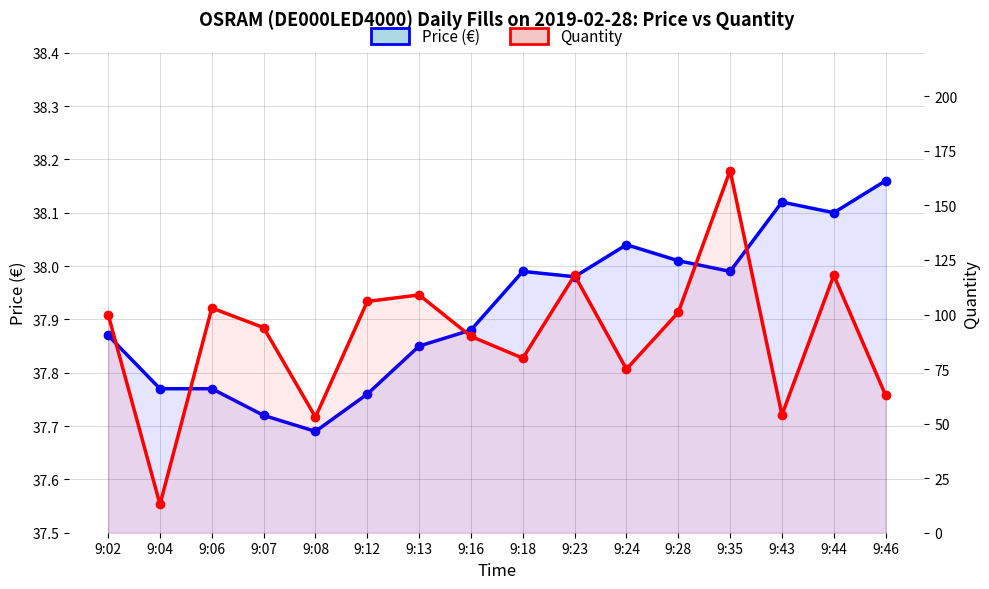

Reading right to left, what are all the values shown in this chart?

Price (€): 9:46=38.2	9:44=38.1	9:43=38.1	9:35=38.0	9:28=38.0	9:24=38.0	9:23=38.0	9:18=38.0	9:16=37.9	9:13=37.9	9:12=37.8	9:08=37.7	9:07=37.7	9:06=37.8	9:04=37.8	9:02=37.9
Quantity: 9:46=63.0	9:44=118.0	9:43=54.0	9:35=166.0	9:28=101.0	9:24=75.0	9:23=118.0	9:18=80.0	9:16=90.0	9:13=109.0	9:12=106.0	9:08=53.0	9:07=94.0	9:06=103.0	9:04=13.0	9:02=100.0